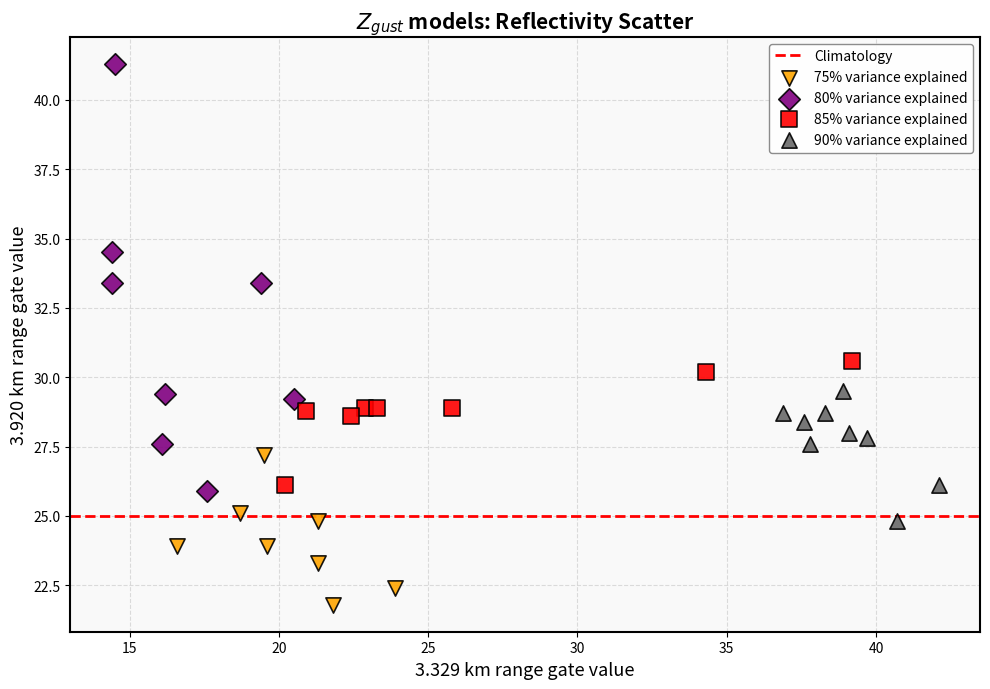

Which series reaches the maximum Y coordinate?

80% variance explained